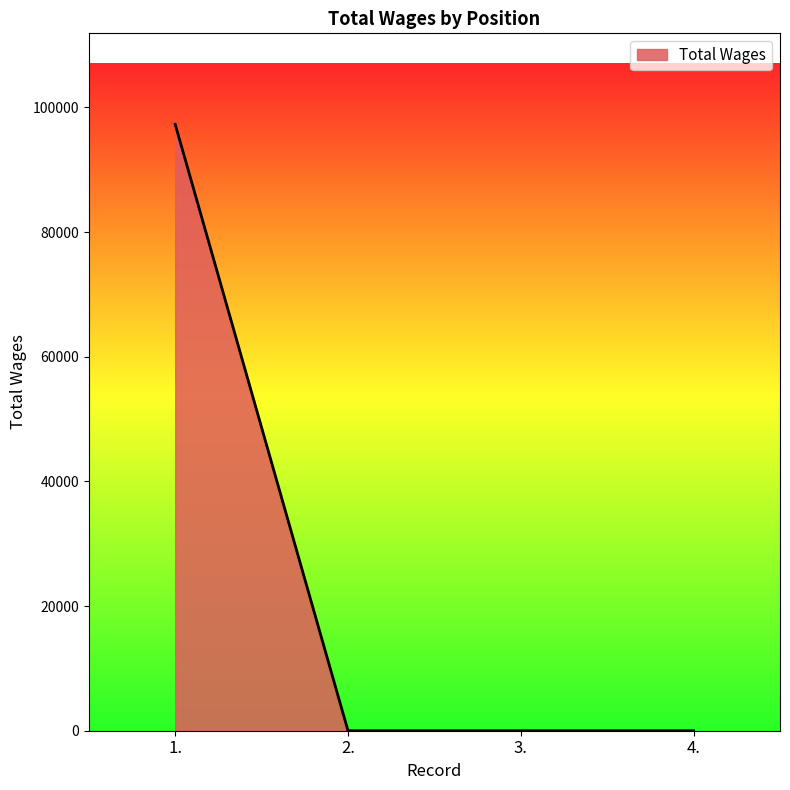

Which has a higher value, 3. or 1.?

1.